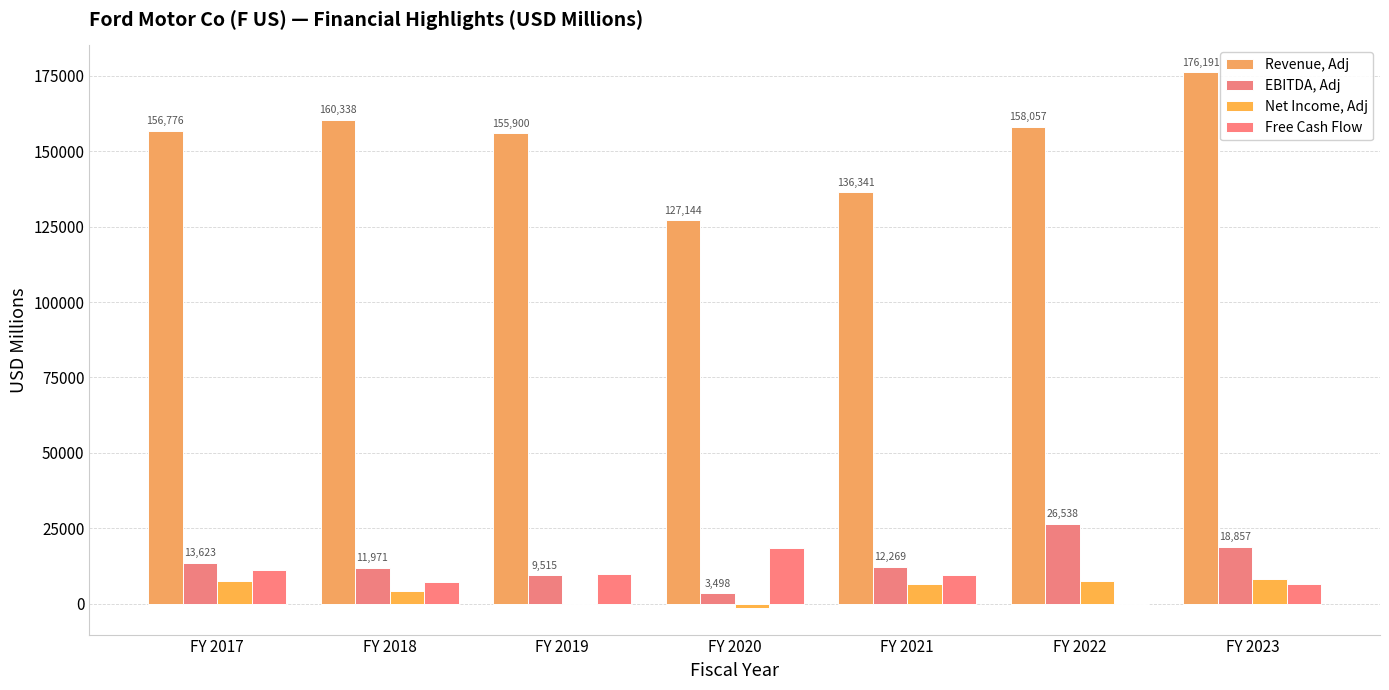

What are all the series names shown in the legend?

Revenue, Adj, EBITDA, Adj, Net Income, Adj, Free Cash Flow